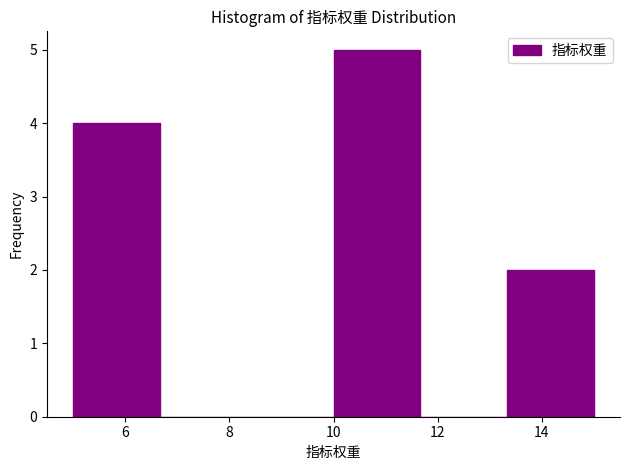

Over which range of the x-axis is the bar tallest?

10.0 to 11.6